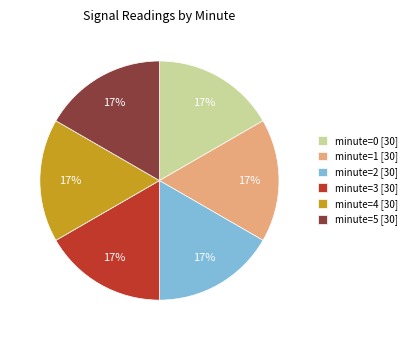

The minute=1 [30] slice represents 17% of the pie. True or false?

True